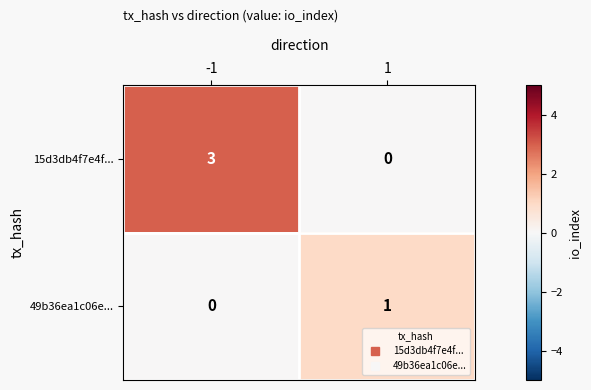

At which category is the sum across all series the highest?

-1